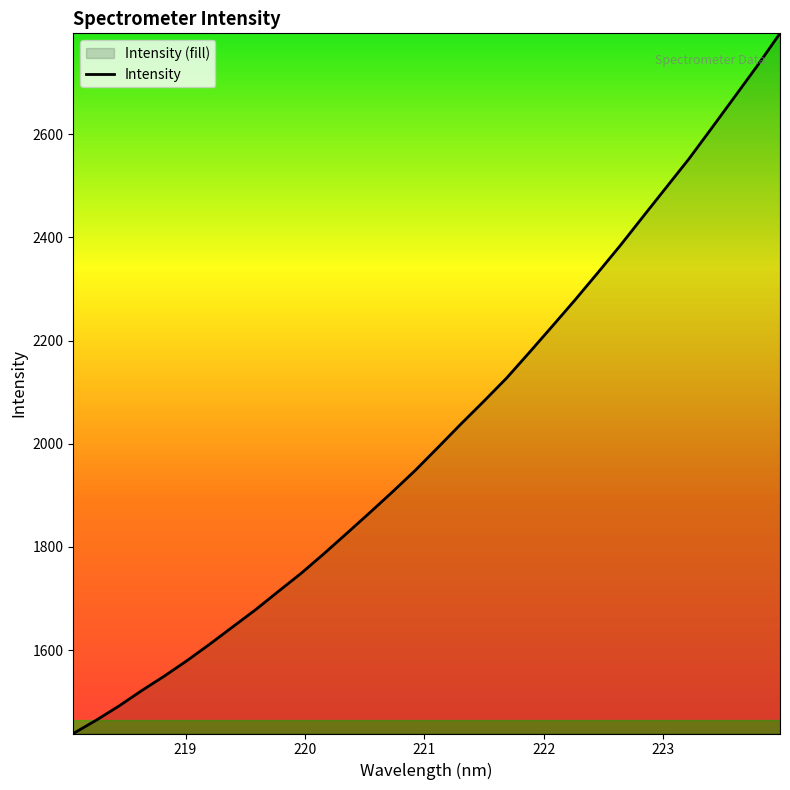

How many data points are above 1993?

16